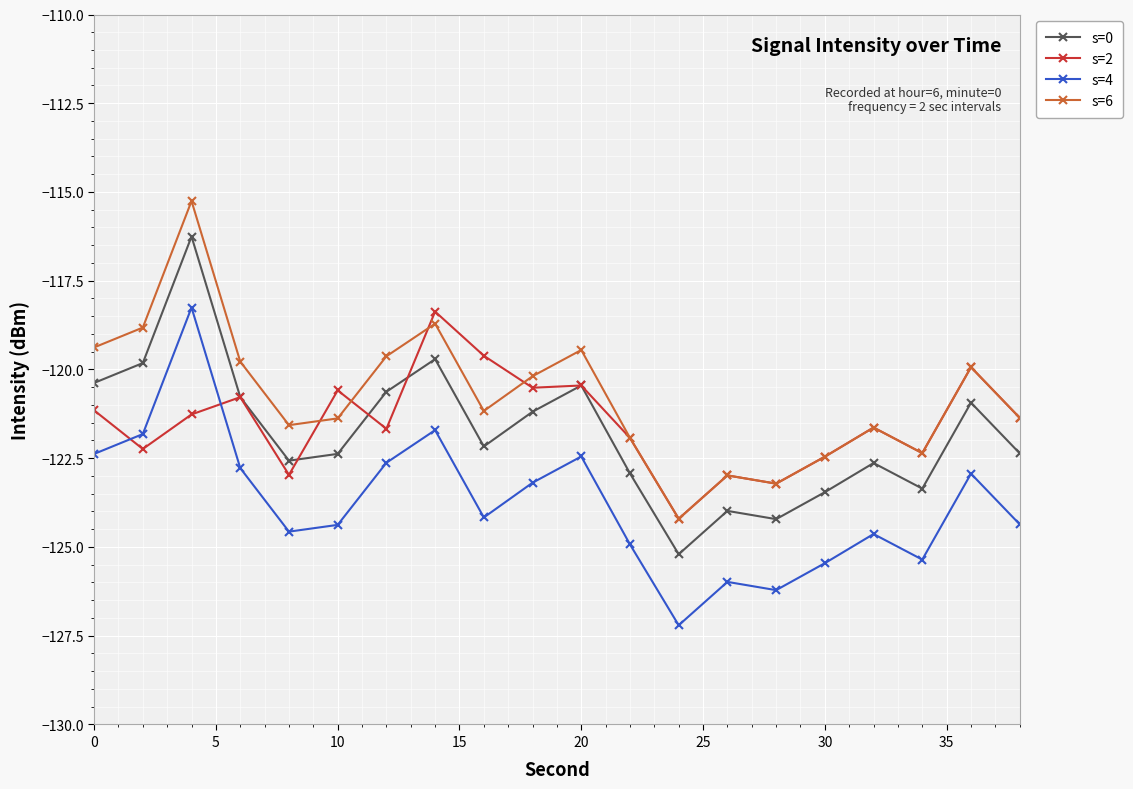

After their last crossing, which series has the higher values: s=2 or s=0?

s=2